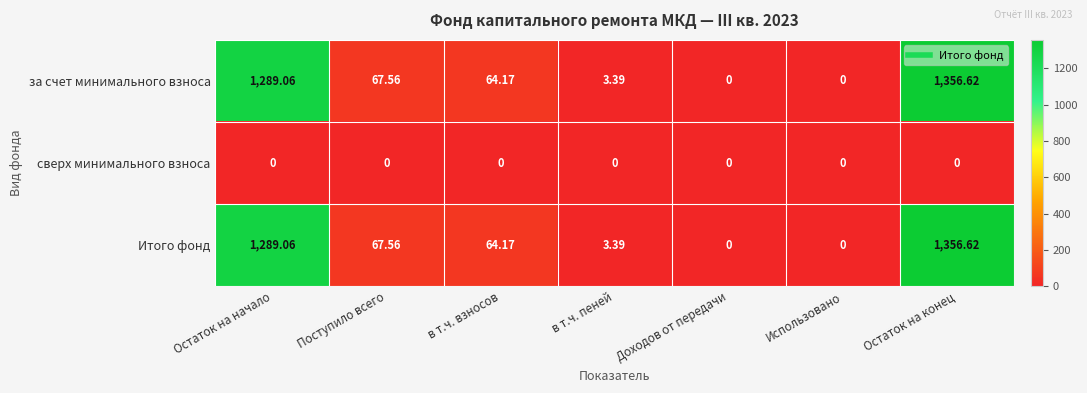

At which label does за счет минимального взноса reach its peak?

Остаток на конец